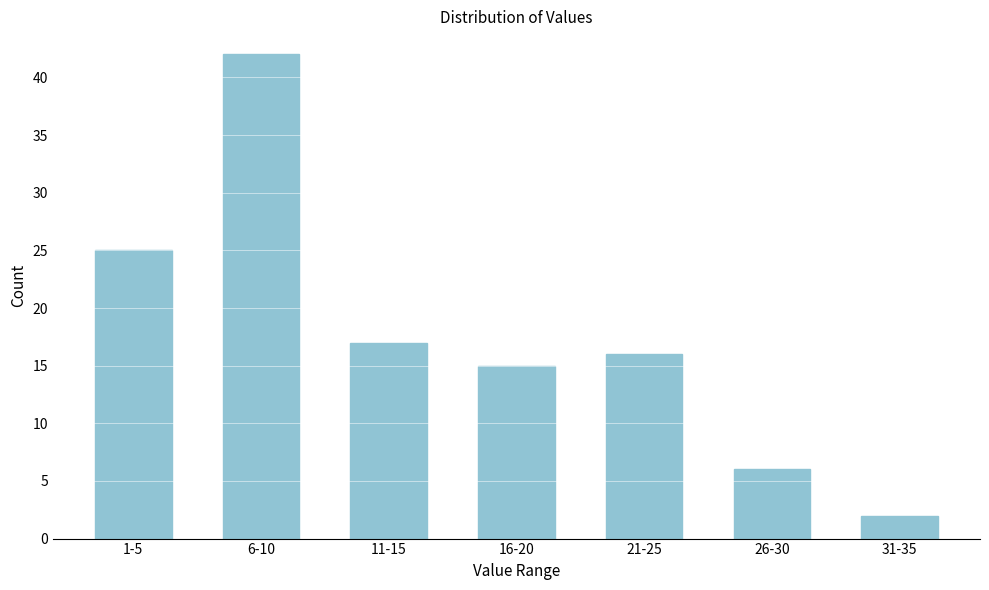

Reading left to right, list all the values displayed in this chart.

25	42	17	15	16	6	2